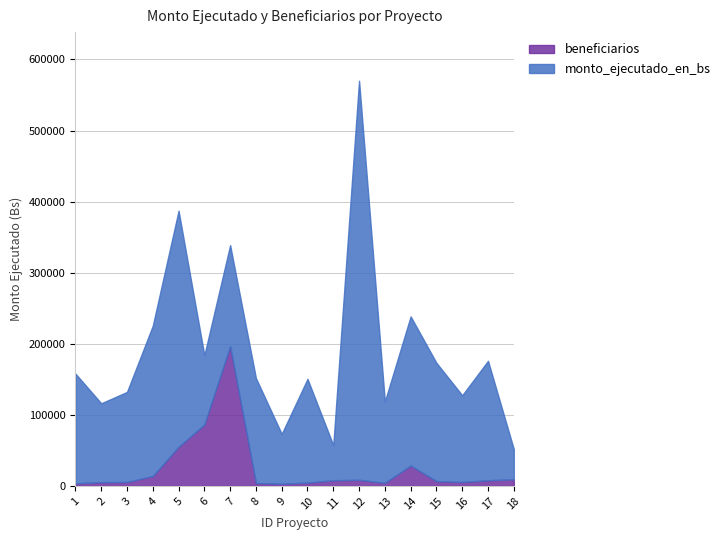

Which has a higher value, 18 or 4?

4